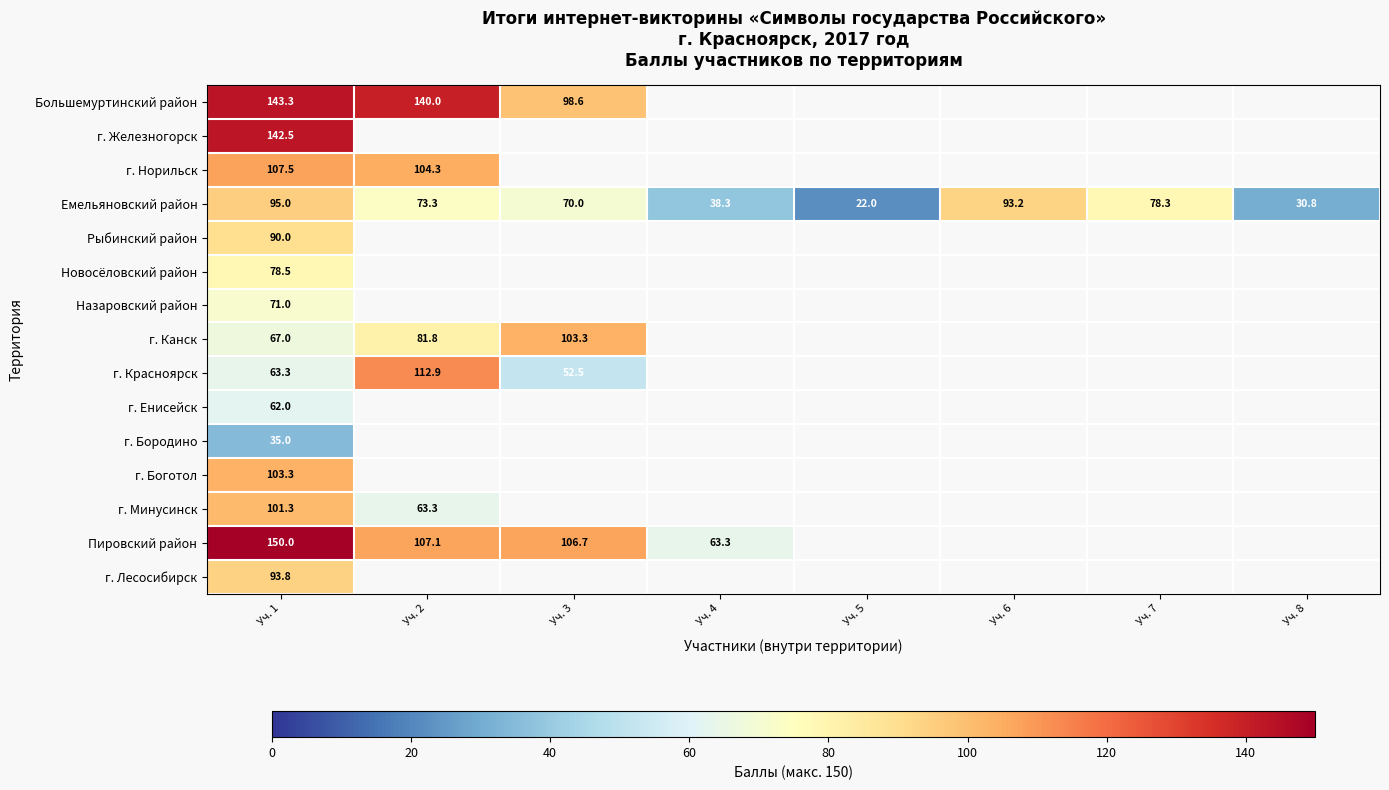

The row_0 series shows 143.3 at Уч. 1. True or false?

True